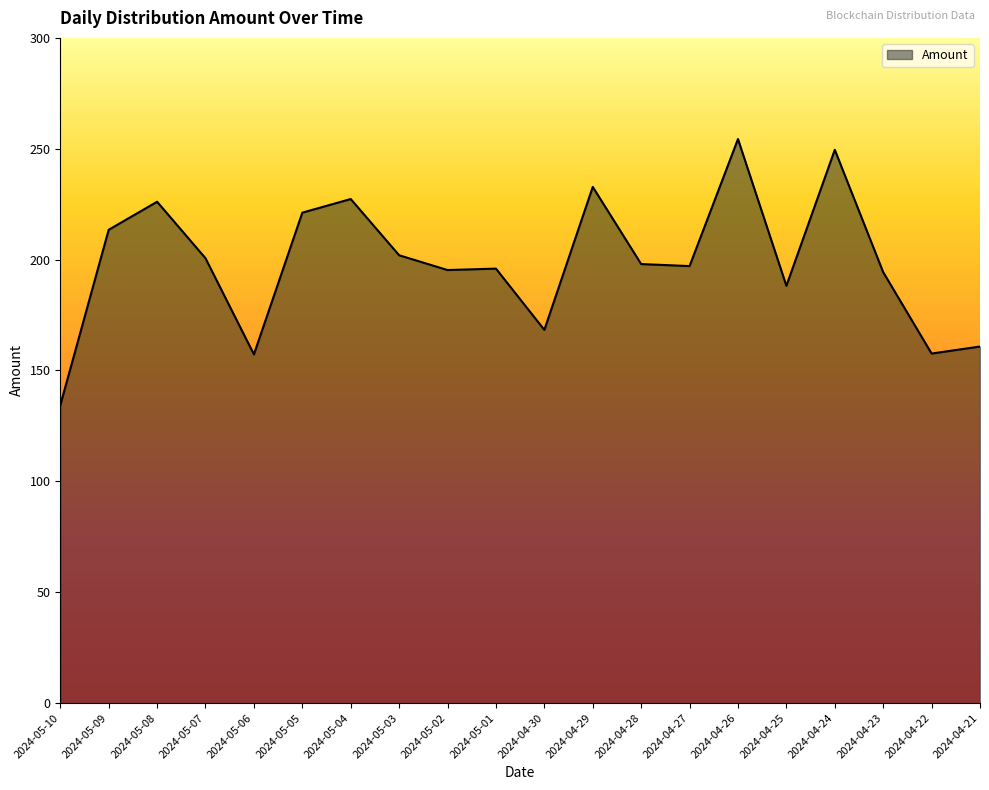

The value at 2024-05-04 is 48.0. True or false?

False